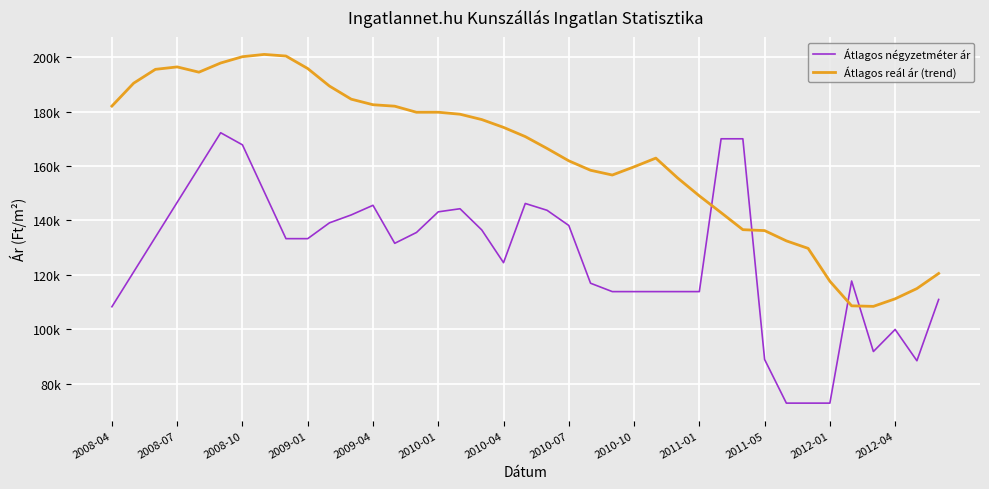

Reading left to right, extract all data points from this chart.

Átlagos négyzetméter ár: 108333.0	121111.0	133888.0	146666.0	159444.0	172222.0	167778.0	150555.0	133333.0	133333.0	139141.0	142045.0	145580.0	131624.0	135607.0	143182.0	144317.0	136527.0	124514.0	146250.0	143750.0	138171.0	116967.0	113888.0	113888.0	113888.0	113888.0	113888.0	170000.0	170000.0	88972.0	72941.0	72941.0	72941.0	117777.0	91888.0	99986.0	88500.0	111000.0
Átlagos reál ár (trend): 182007.8	190420.5	195503.6	196392.8	194460.7	197831.4	200144.2	200981.8	200390.7	195799.1	189360.7	184548.6	182507.6	181974.0	179740.1	179752.3	179023.6	177062.3	174192.6	170807.1	166460.9	161910.1	158443.9	156696.0	159701.0	162906.8	155629.9	149037.4	142882.1	136629.6	136291.4	132520.6	129764.8	117692.1	108666.0	108468.0	111247.1	115009.8	120551.0